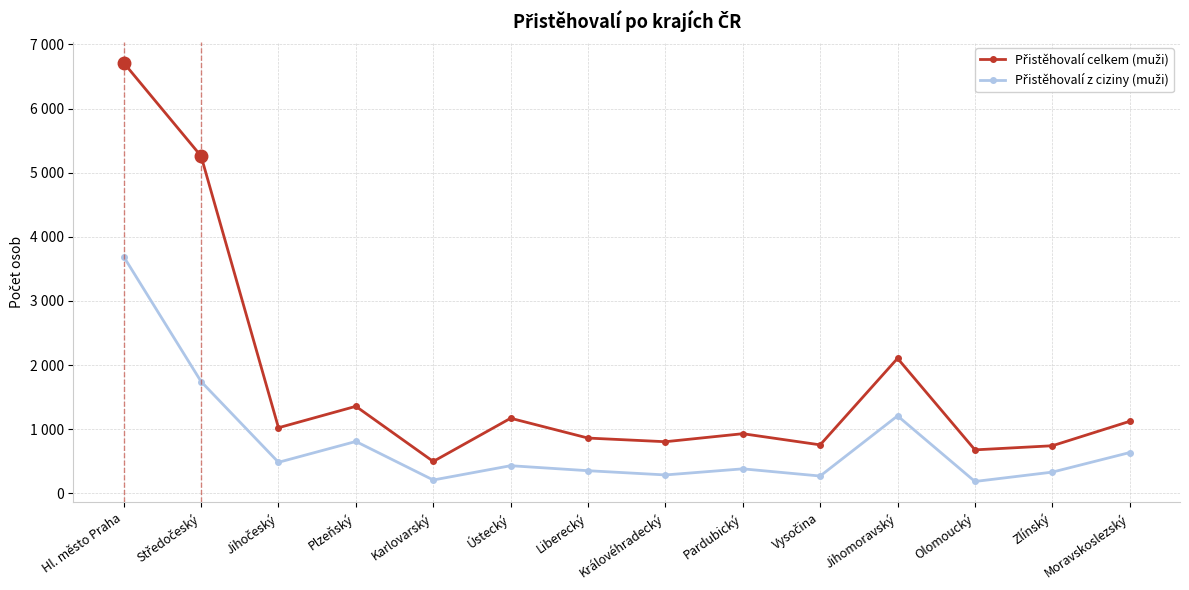

Which series has the largest total across all categories?

Přistěhovalí celkem (muži)